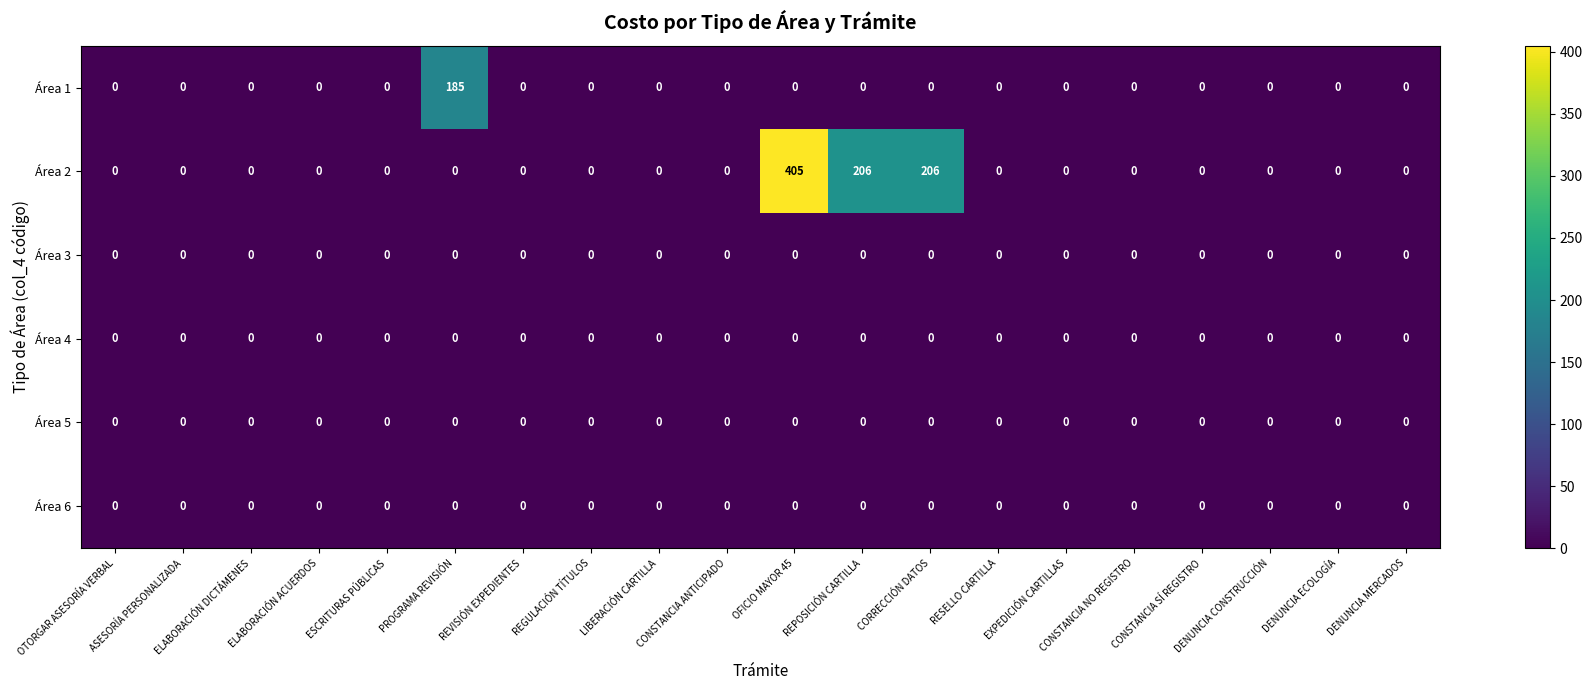

What is the sum of all Área 1 values?

185